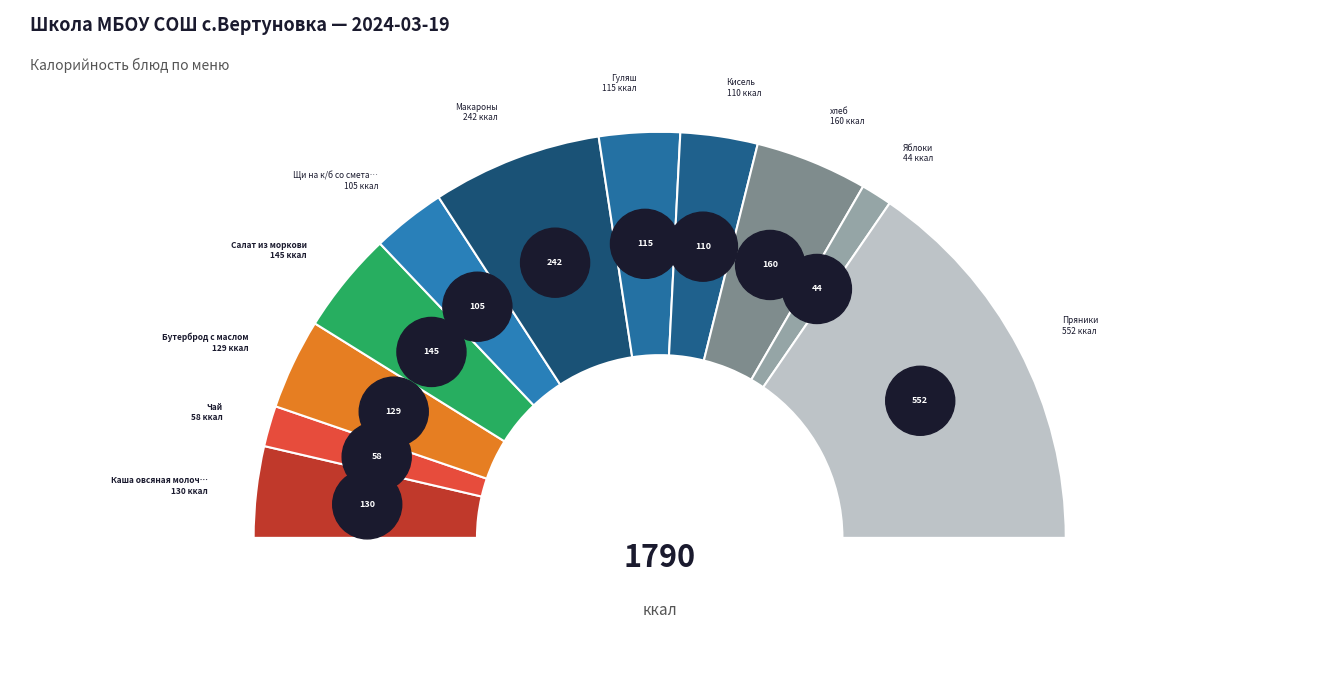

Does Салат из моркови account for over 50% of the chart?

No